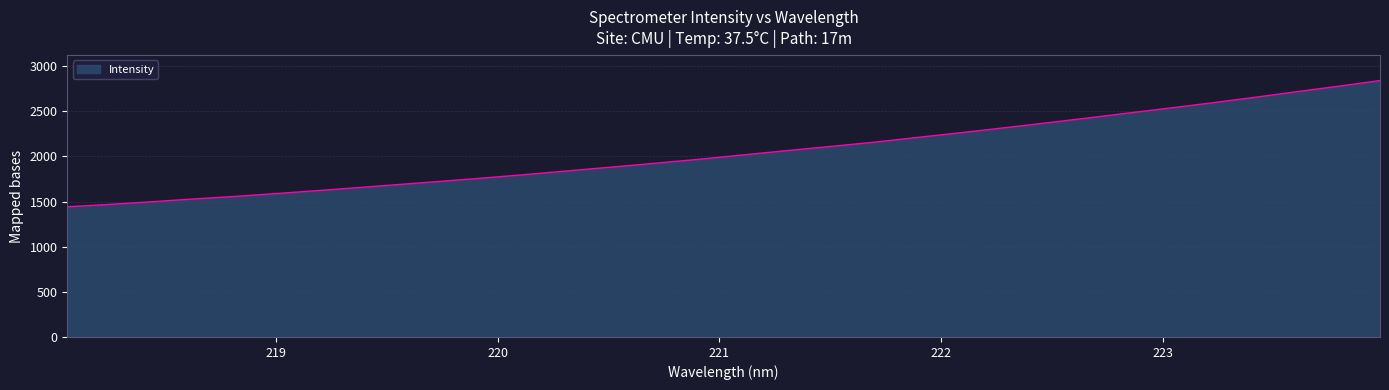

What is the smallest value displayed?

1442.5